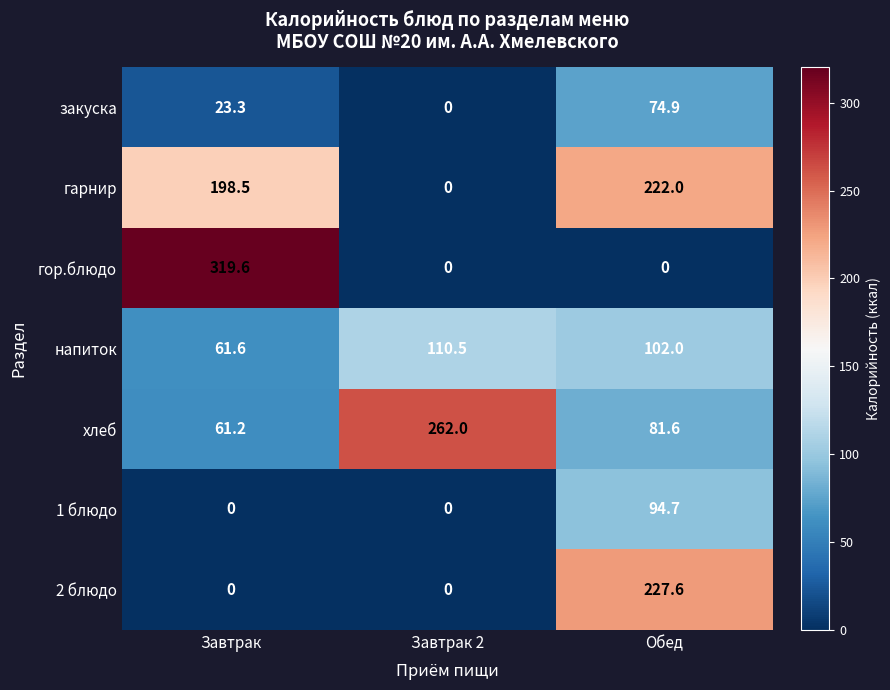

What is the sum of the хлеб values at Завтрак and Обед?

142.8